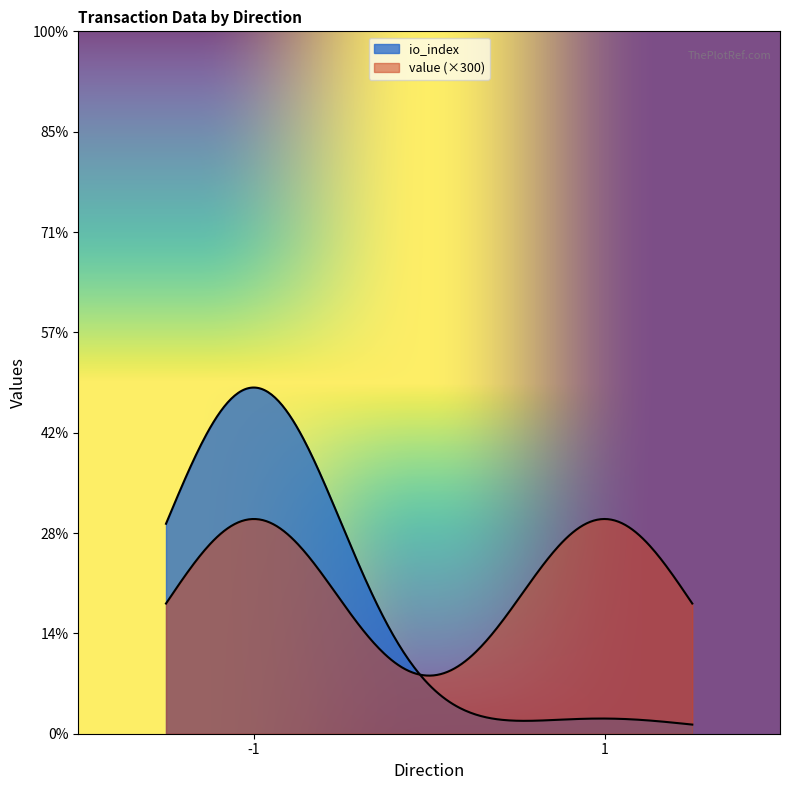

Between 1 and -1, which series saw the biggest shift?

io_index